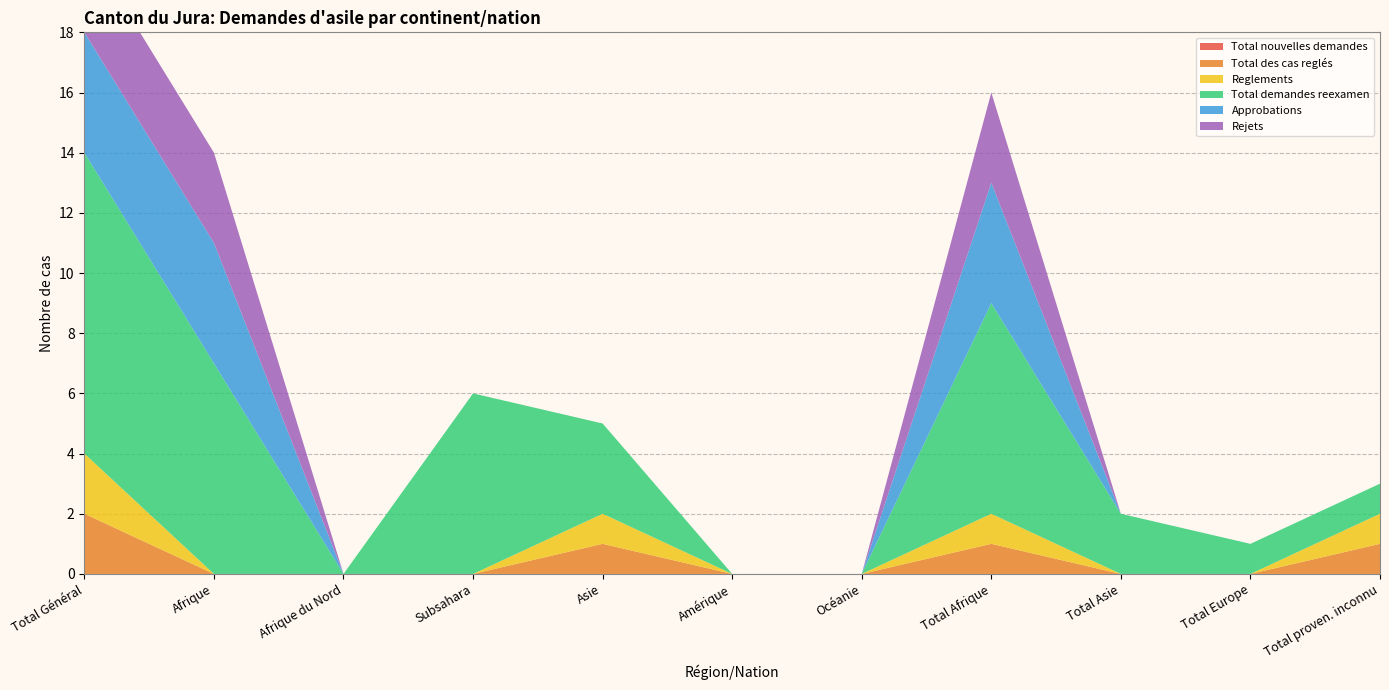

Reading left to right, what are all the values shown in this chart?

Total nouvelles demandes: 0	0	0	0	0	0	0	0	0	0	0
Total des cas reglés: 2	0	0	0	1	0	0	1	0	0	1
Reglements: 2	0	0	0	1	0	0	1	0	0	1
Total demandes reexamen: 10	7	0	6	3	0	0	7	2	1	1
Approbations: 4	4	0	0	0	0	0	4	0	0	0
Rejets: 3	3	0	0	0	0	0	3	0	0	0